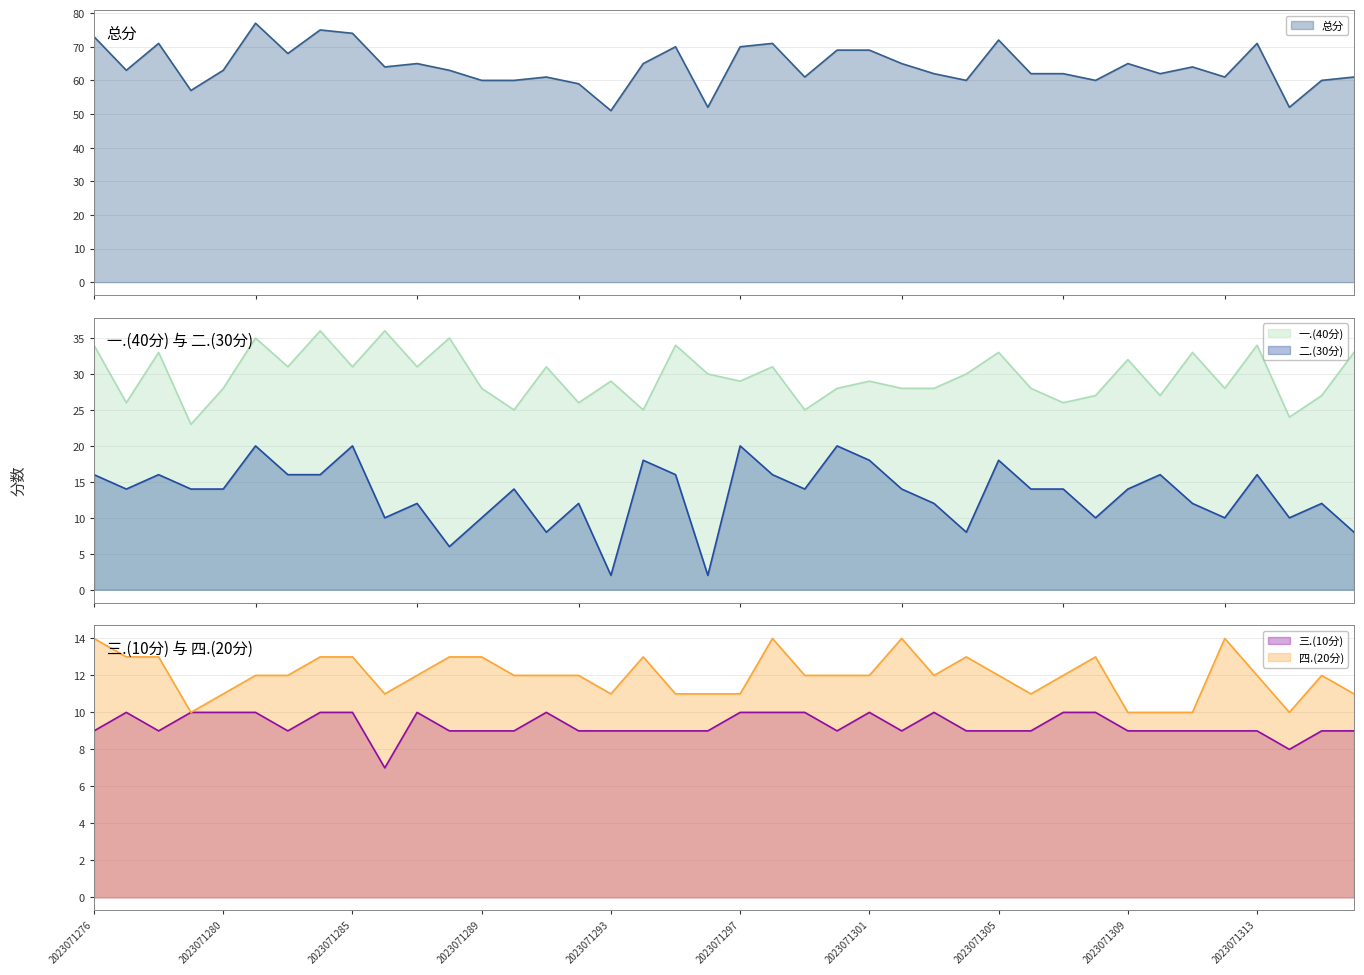

What value does the 总分 series have at 2023071306, to the nearest 10?

60